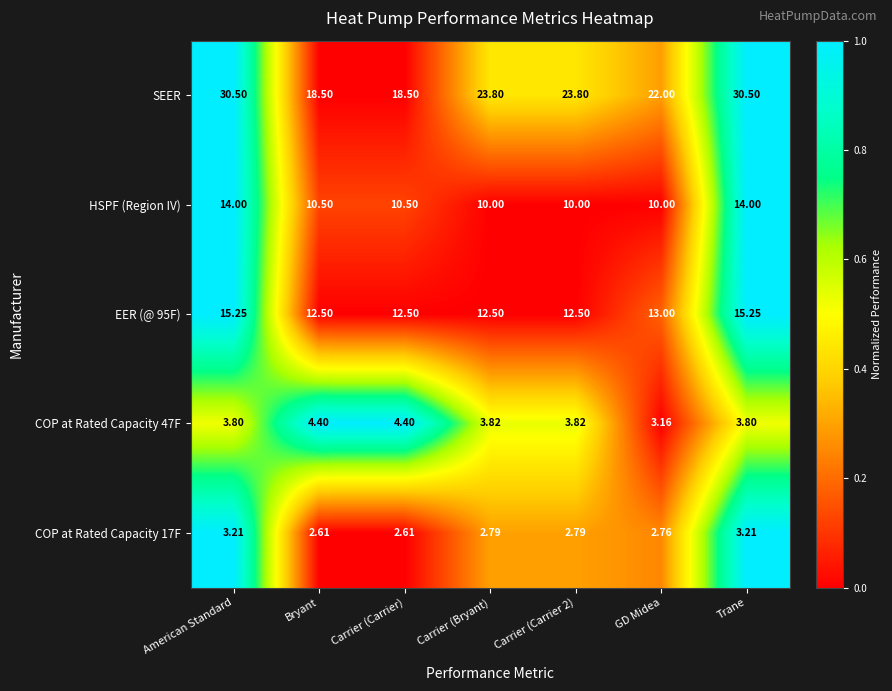

Is the value of HSPF (Region IV) at Carrier (Carrier) greater than the value of COP at Rated Capacity 47F at Bryant?

Yes